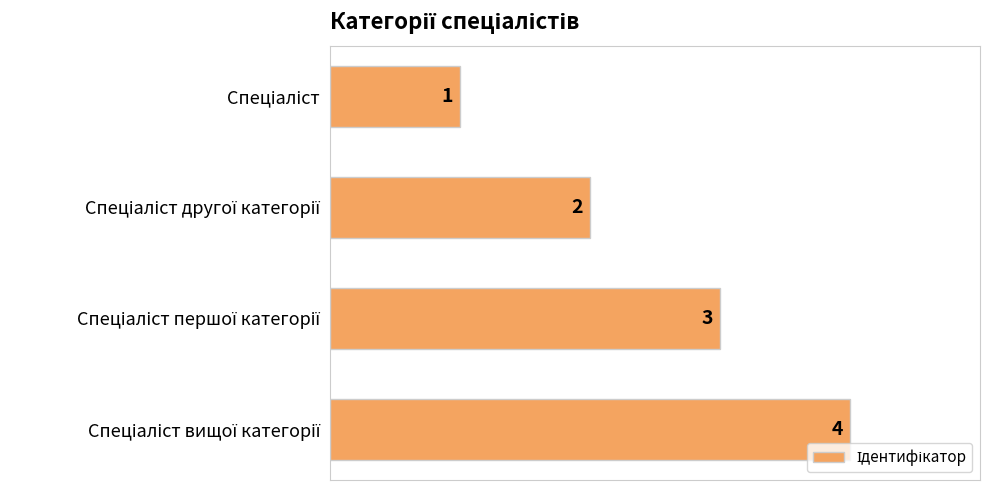

What is the minimum value shown in the chart?

1